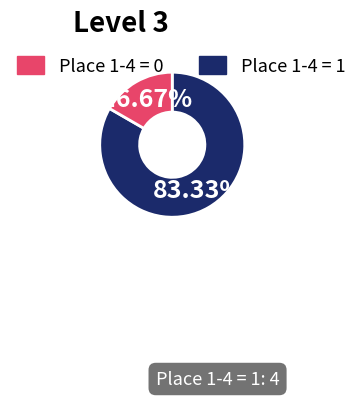

Is there a majority slice in this chart?

Yes